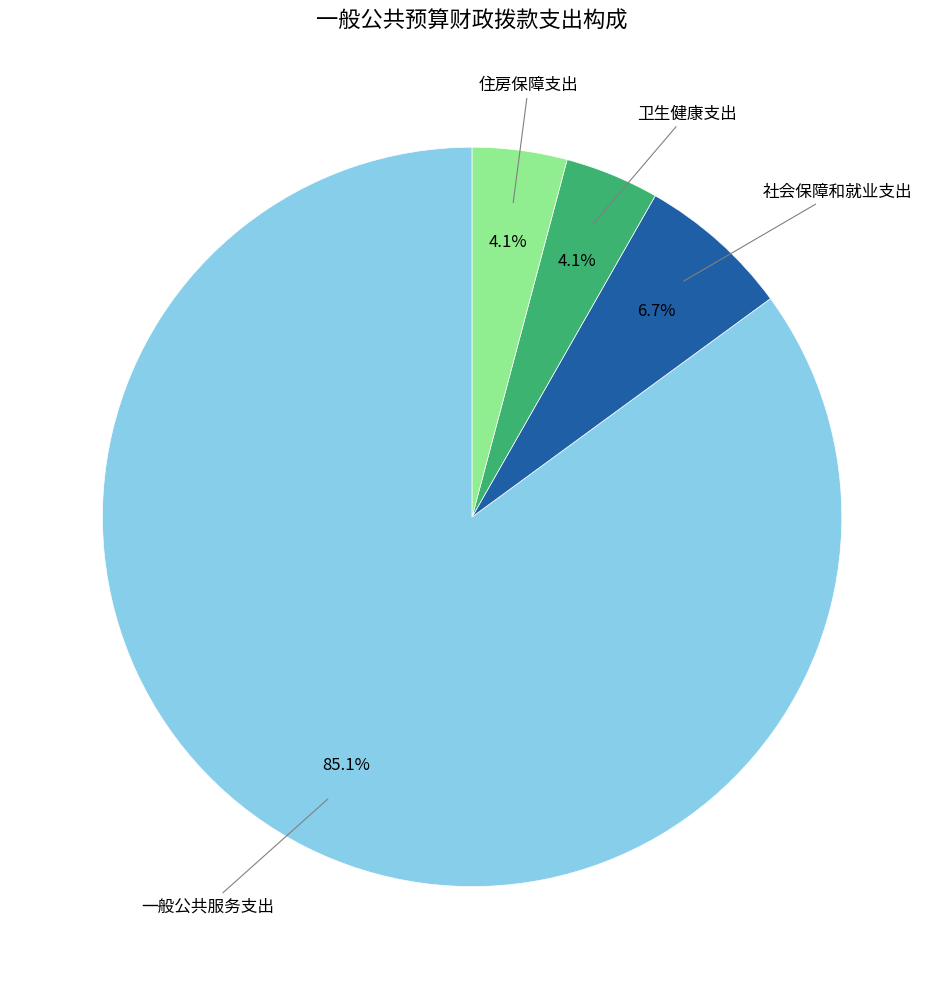

Which category has the biggest portion of the pie?

一般公共服务支出